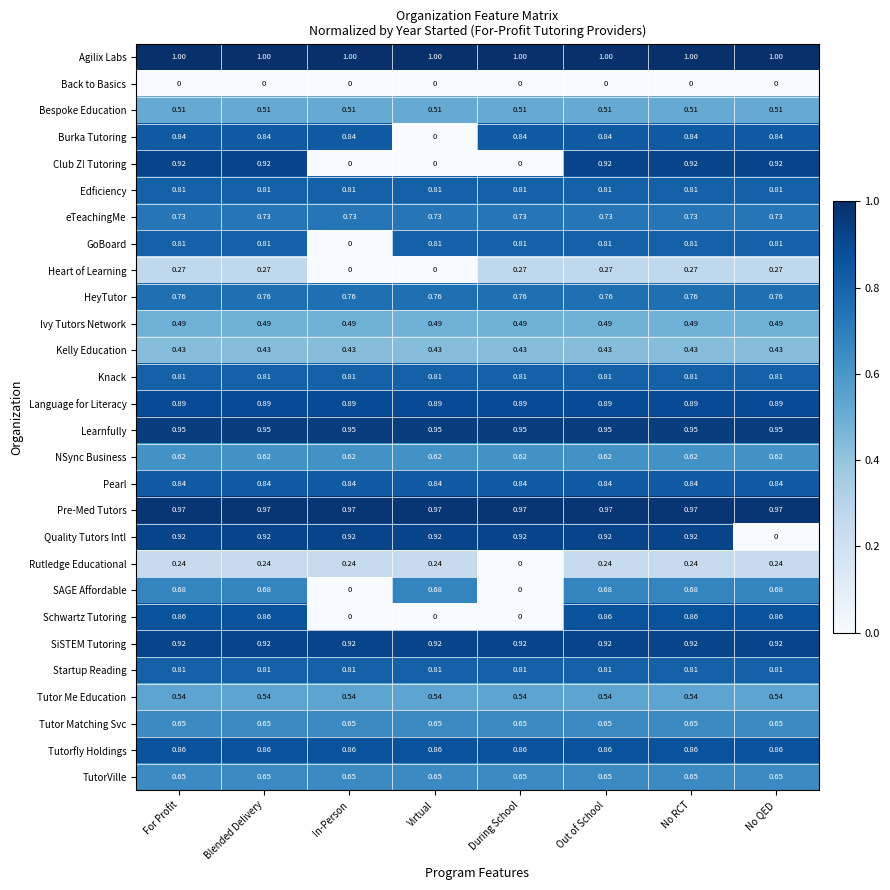

Which series has the largest total across all categories?

Agilix Labs